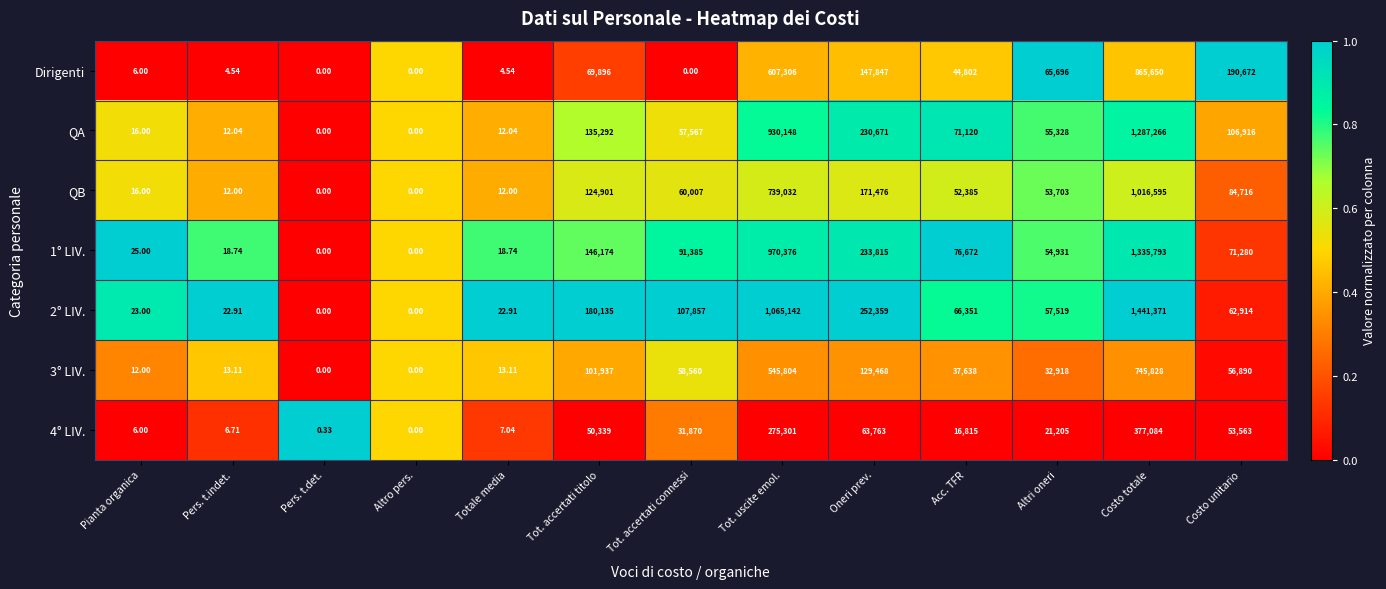

List the labels in order of 4° LIV. value, smallest first.

Altro pers., Pers. t.det., Pianta organica, Pers. t.indet., Totale media, Acc. TFR, Altri oneri, Tot. accertati connessi, Tot. accertati titolo, Costo unitario, Oneri prev., Tot. uscite emol., Costo totale